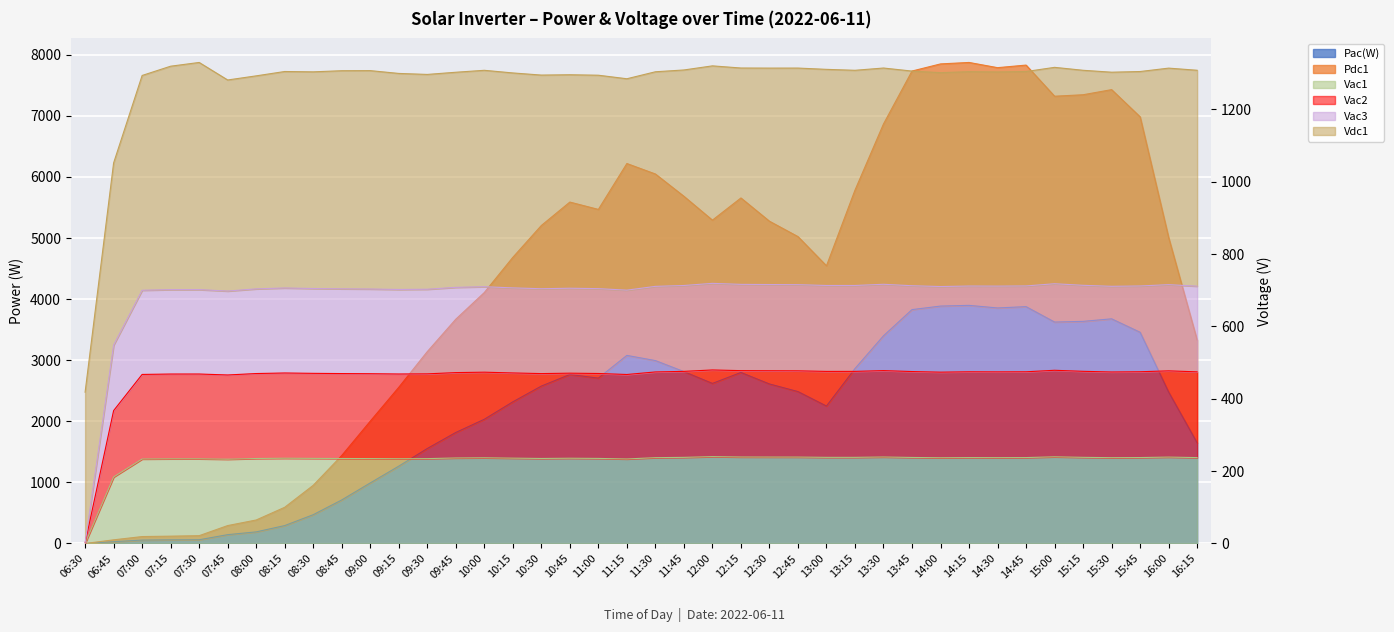

Which series changed the most between 15:30 and 16:00?

Pdc1